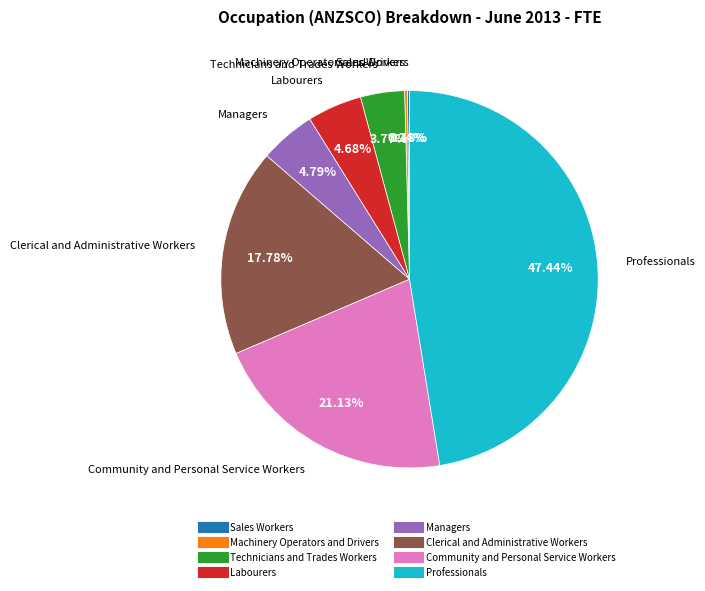

What portion of the pie excludes Managers?

95.2%